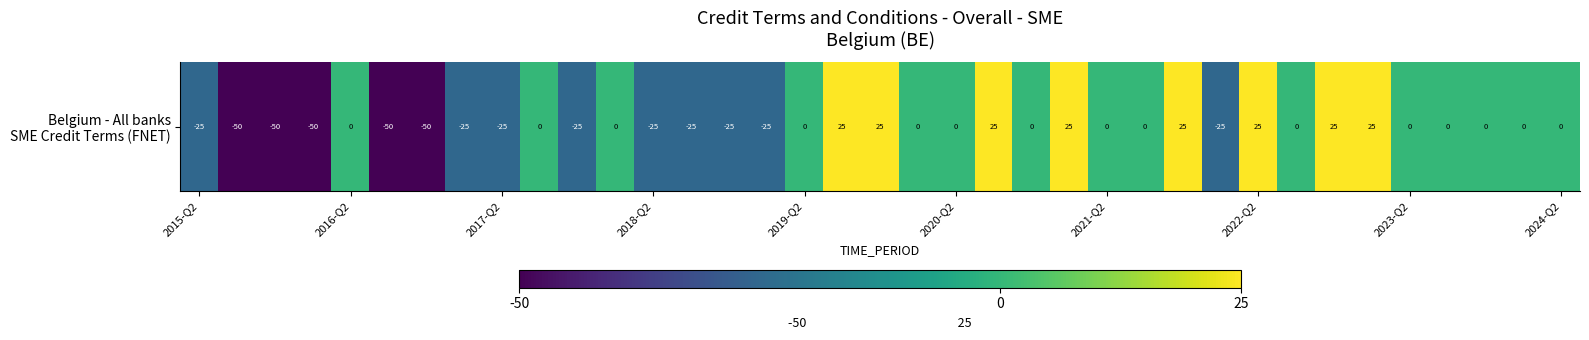

What is the difference between the second highest and second lowest values?

75